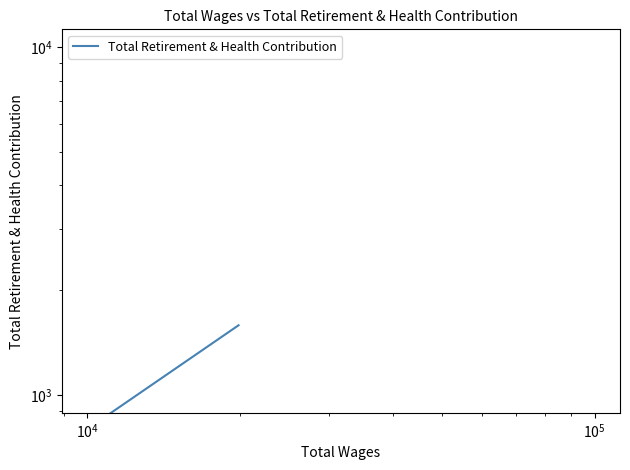

The chart shows a value of 916 at $\mathdefault{10^{6}}$. True or false?

False